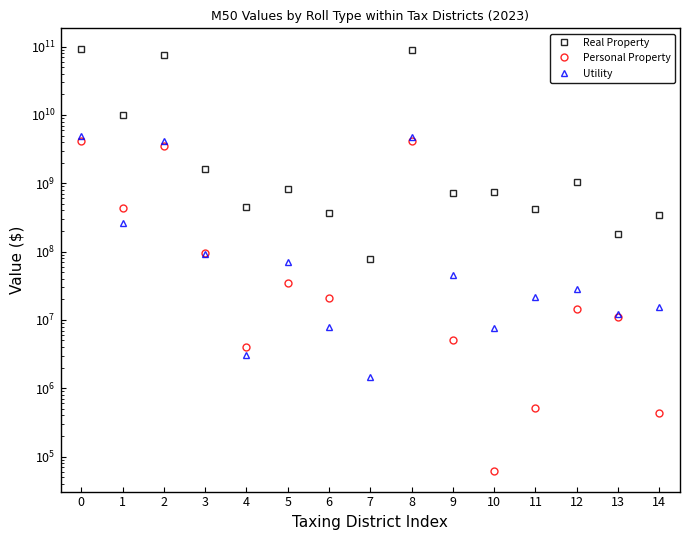

What is the sum of all Personal values?

12468140910